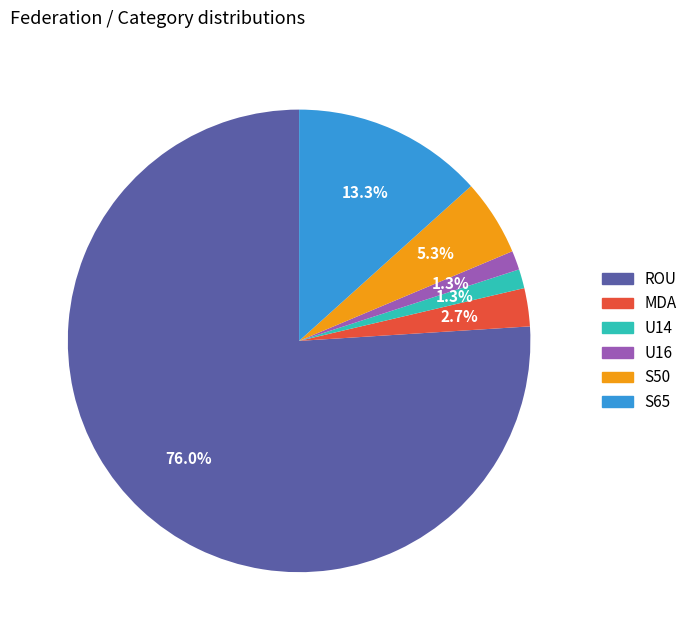

Is there a majority slice in this chart?

Yes